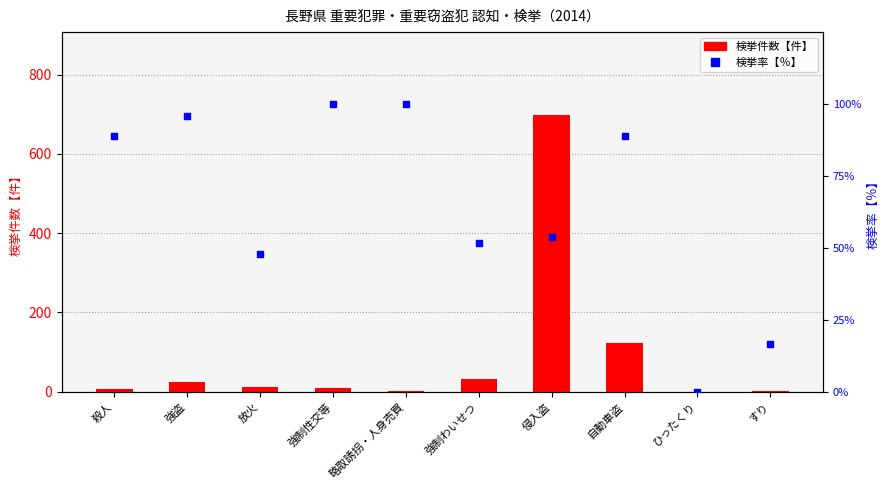

Which series has the widest spread of Y values?

検挙件数